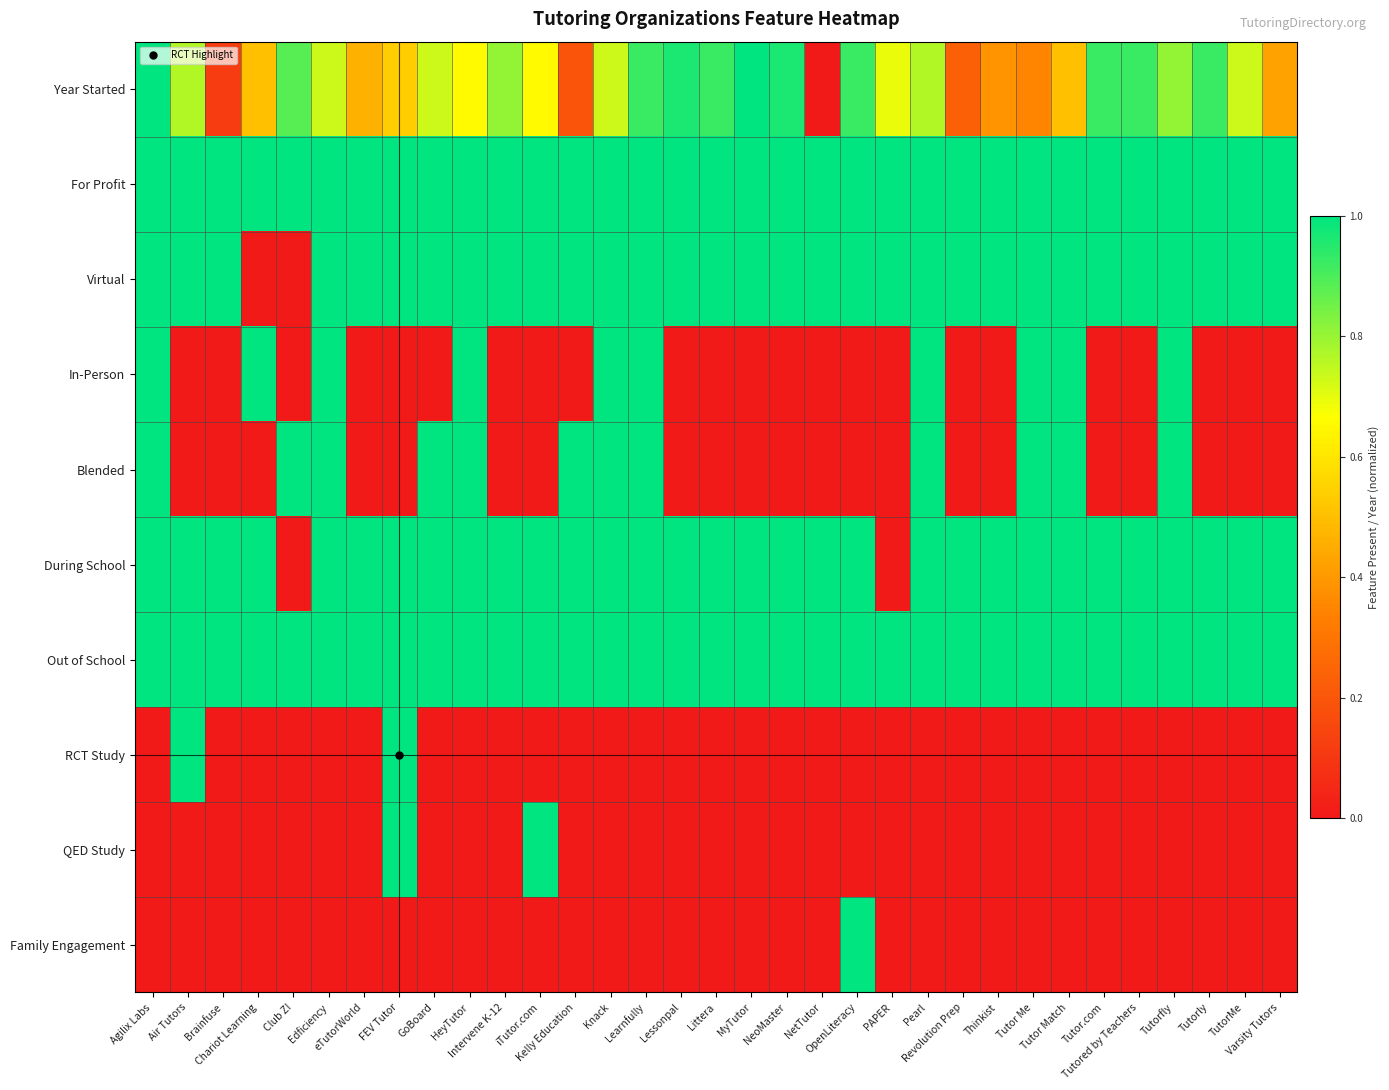

Which series has the largest range (max minus min)?

Year Started